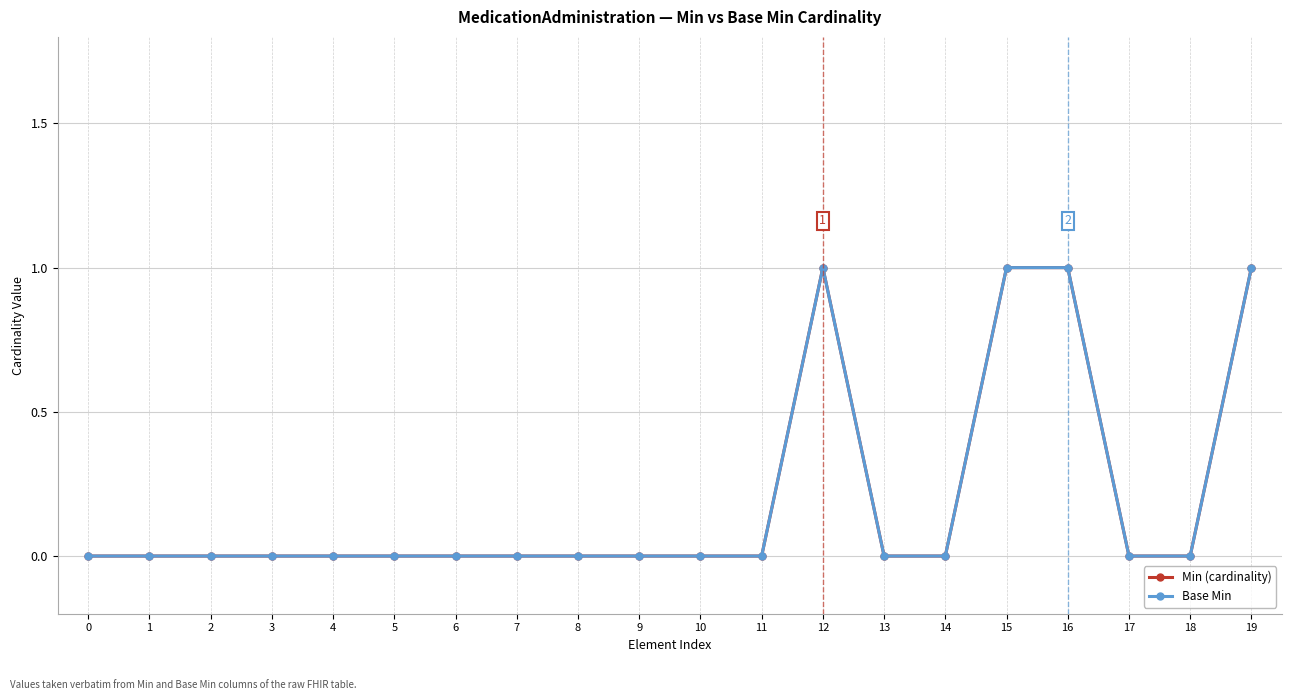

Reading left to right, extract all data points from this chart.

Min (cardinality): 0=0	1=0	2=0	3=0	4=0	5=0	6=0	7=0	8=0	9=0	10=0	11=0	12=1	13=0	14=0	15=1	16=1	17=0	18=0	19=1
Base Min: 0=0	1=0	2=0	3=0	4=0	5=0	6=0	7=0	8=0	9=0	10=0	11=0	12=1	13=0	14=0	15=1	16=1	17=0	18=0	19=1